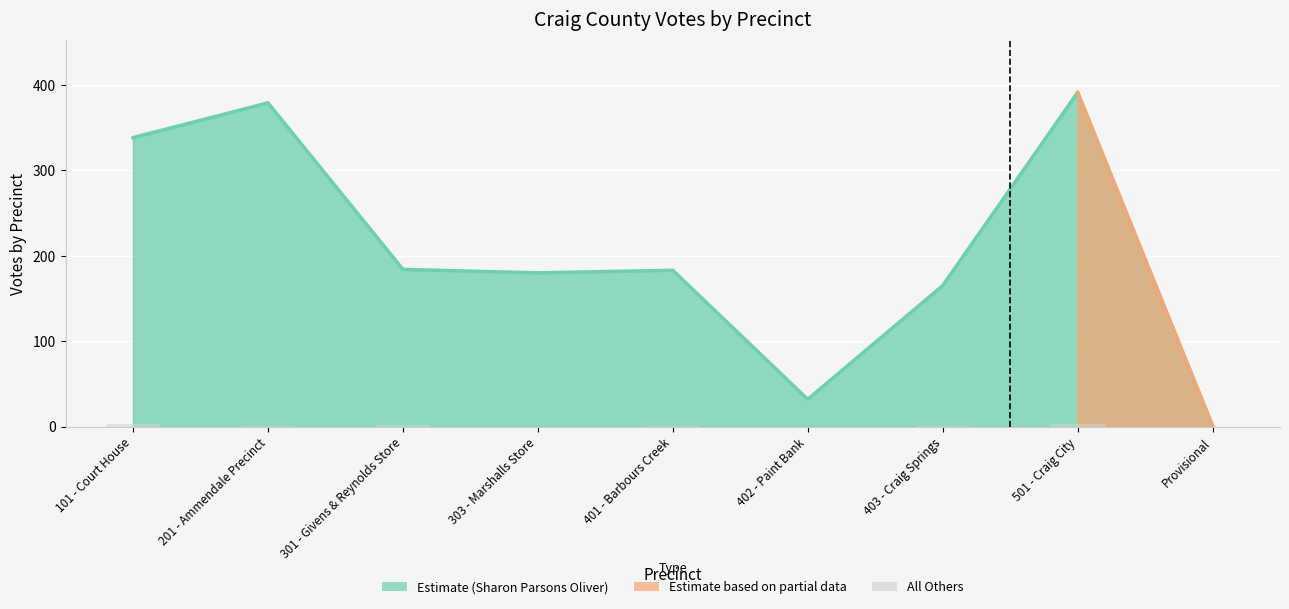

How many bars are there in total?

9